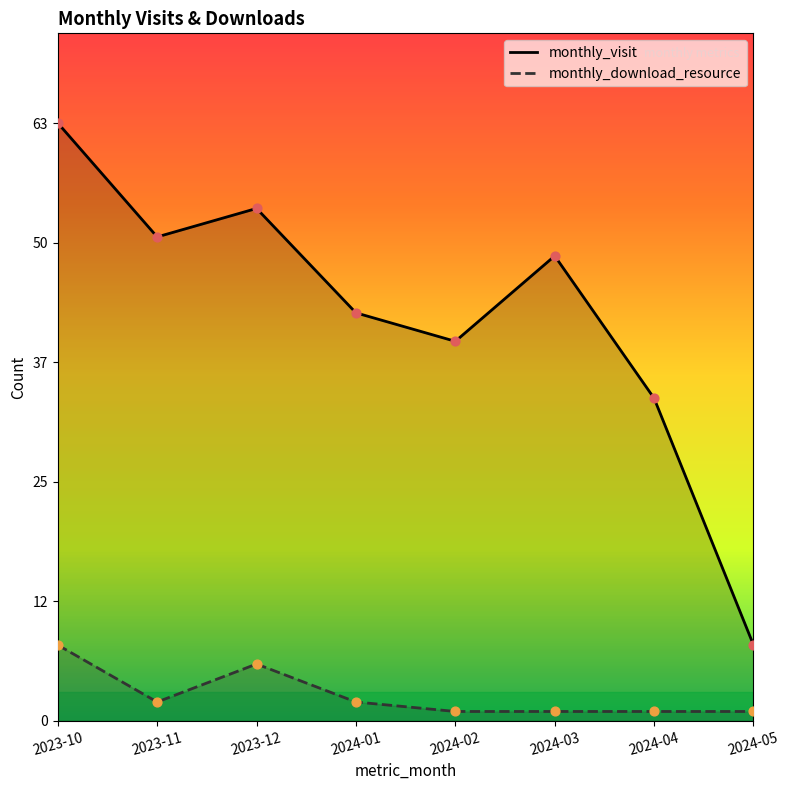

At which category is the sum across all series the highest?

2023-10